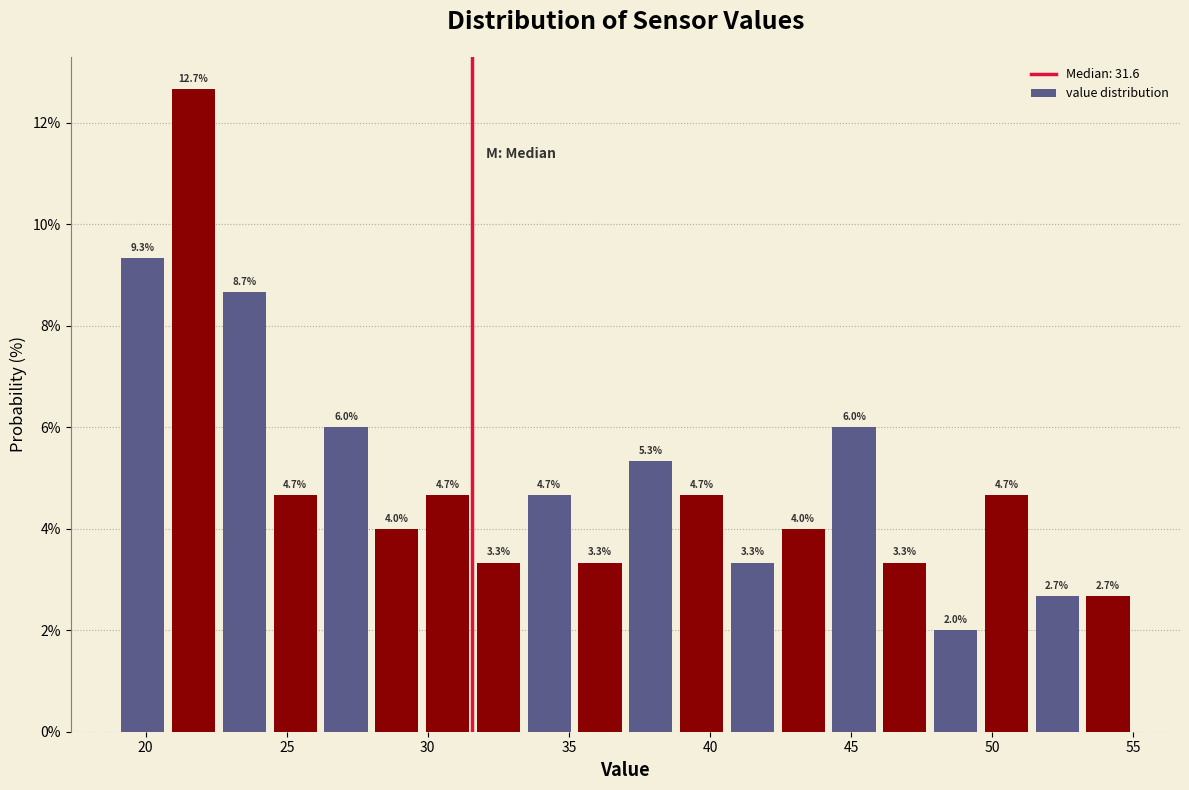

Read against the x-axis, roughly where is the centre of the tallest bar?

21.5